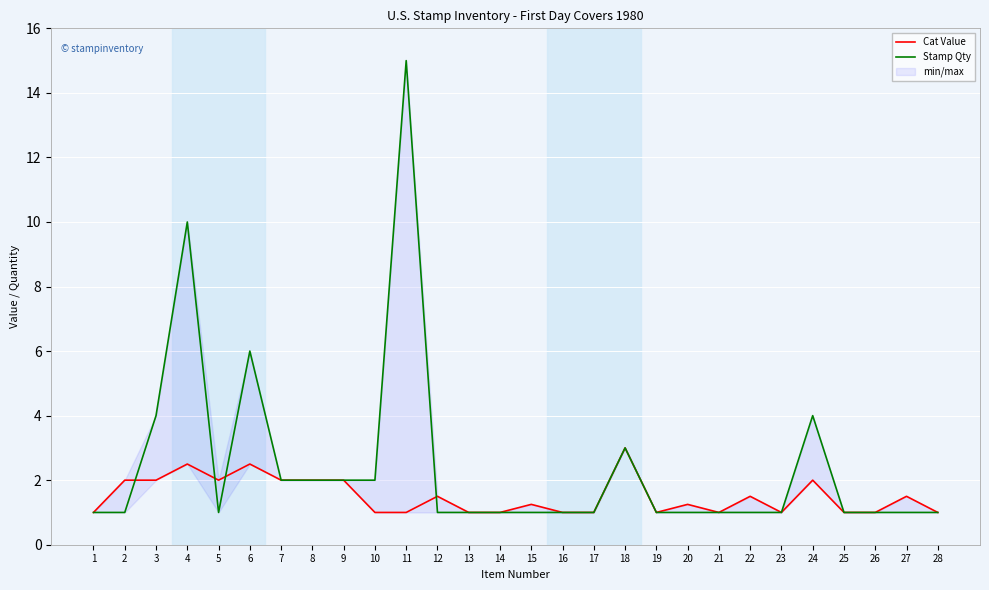

Which has a higher value, 5 or 13?

5